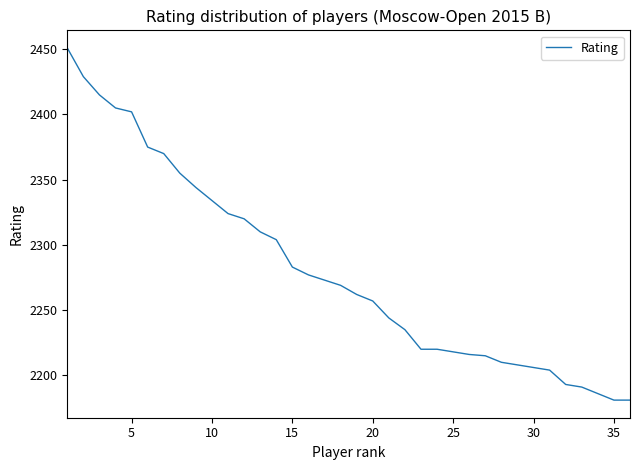

What is the difference between the second highest and minimum values?

248